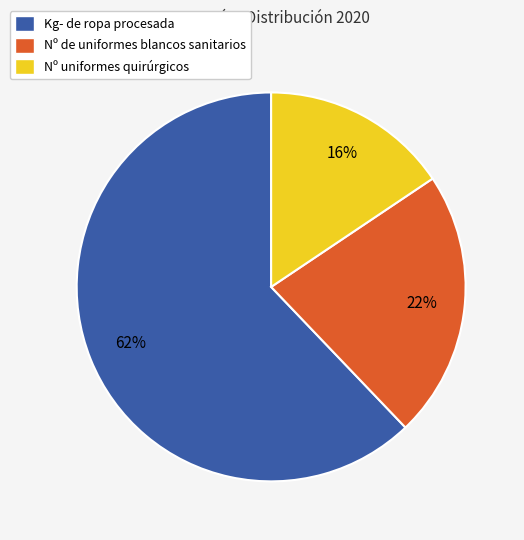

Is it true that Nº uniformes quirúrgicos is 16% of the pie?

True